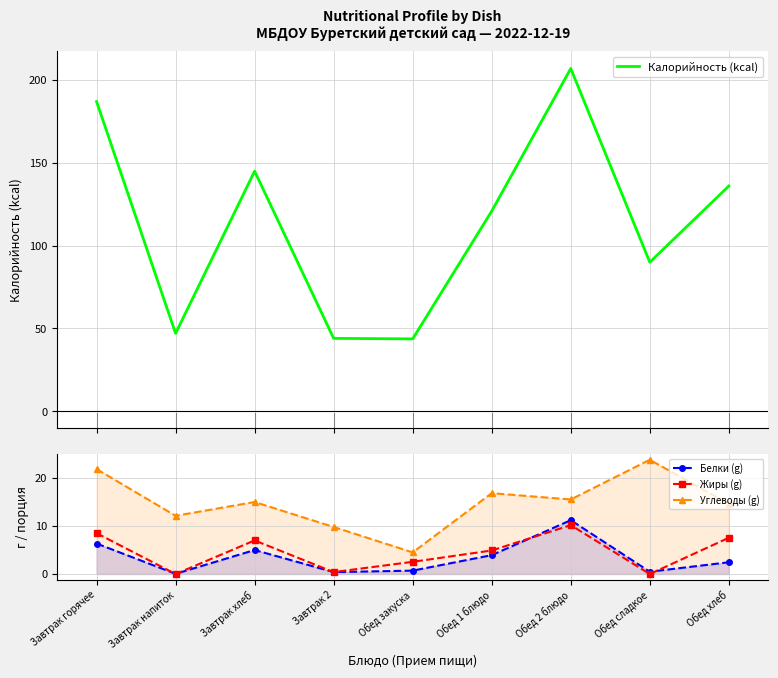

The Углеводы (g) series shows 12.9 at Обед сладкое. True or false?

False